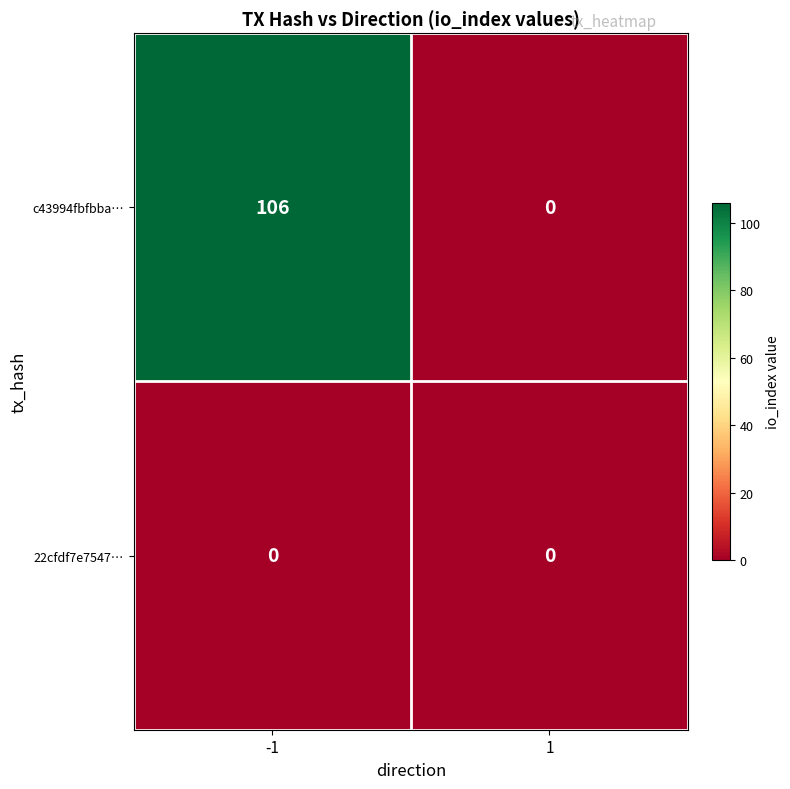

What is the total value across all series at -1?

106